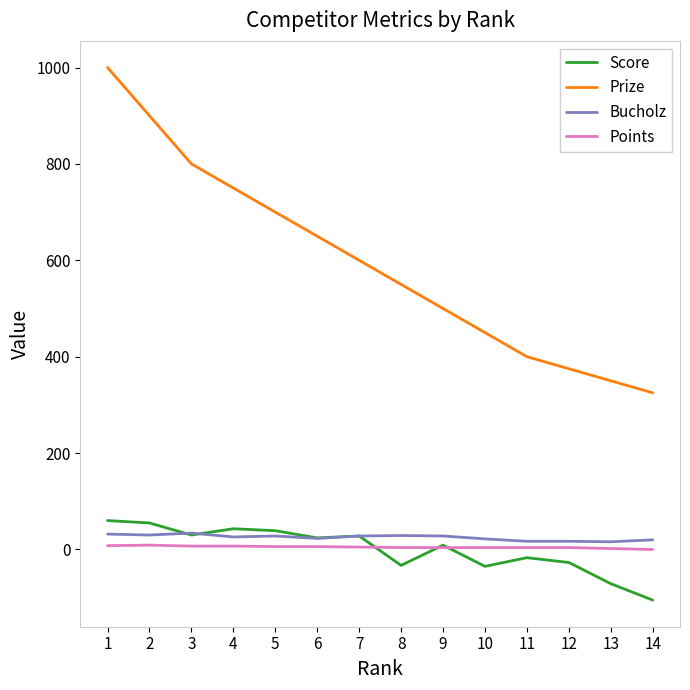

Between 6 and 12, which series saw the biggest shift?

Prize